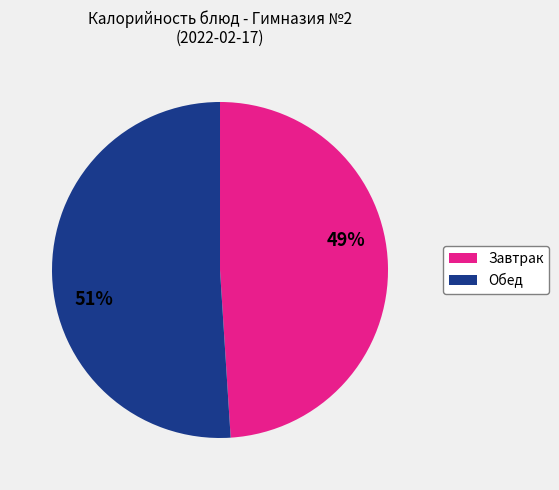

Does any single category account for the majority?

Yes